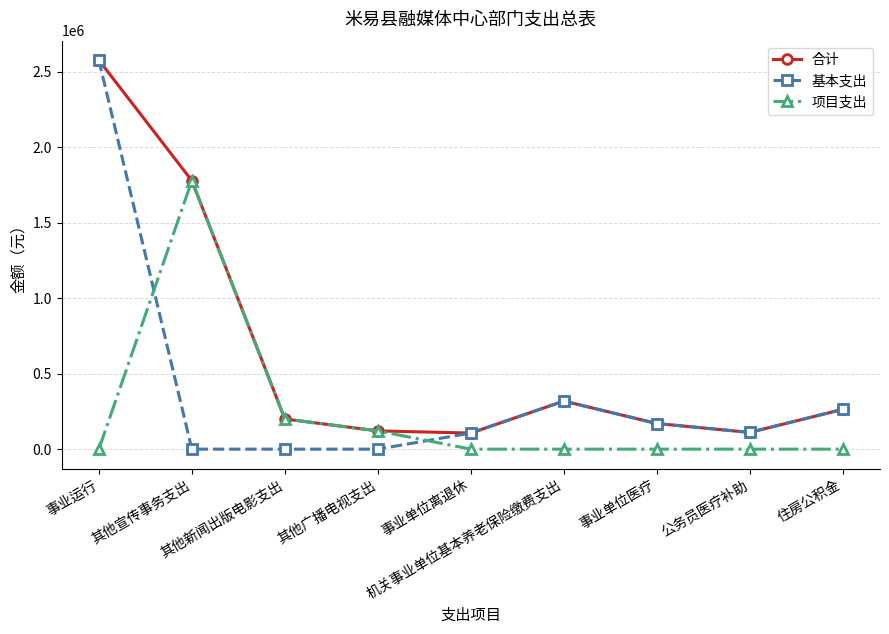

How many interior local peaks does the 合计 series have?

1